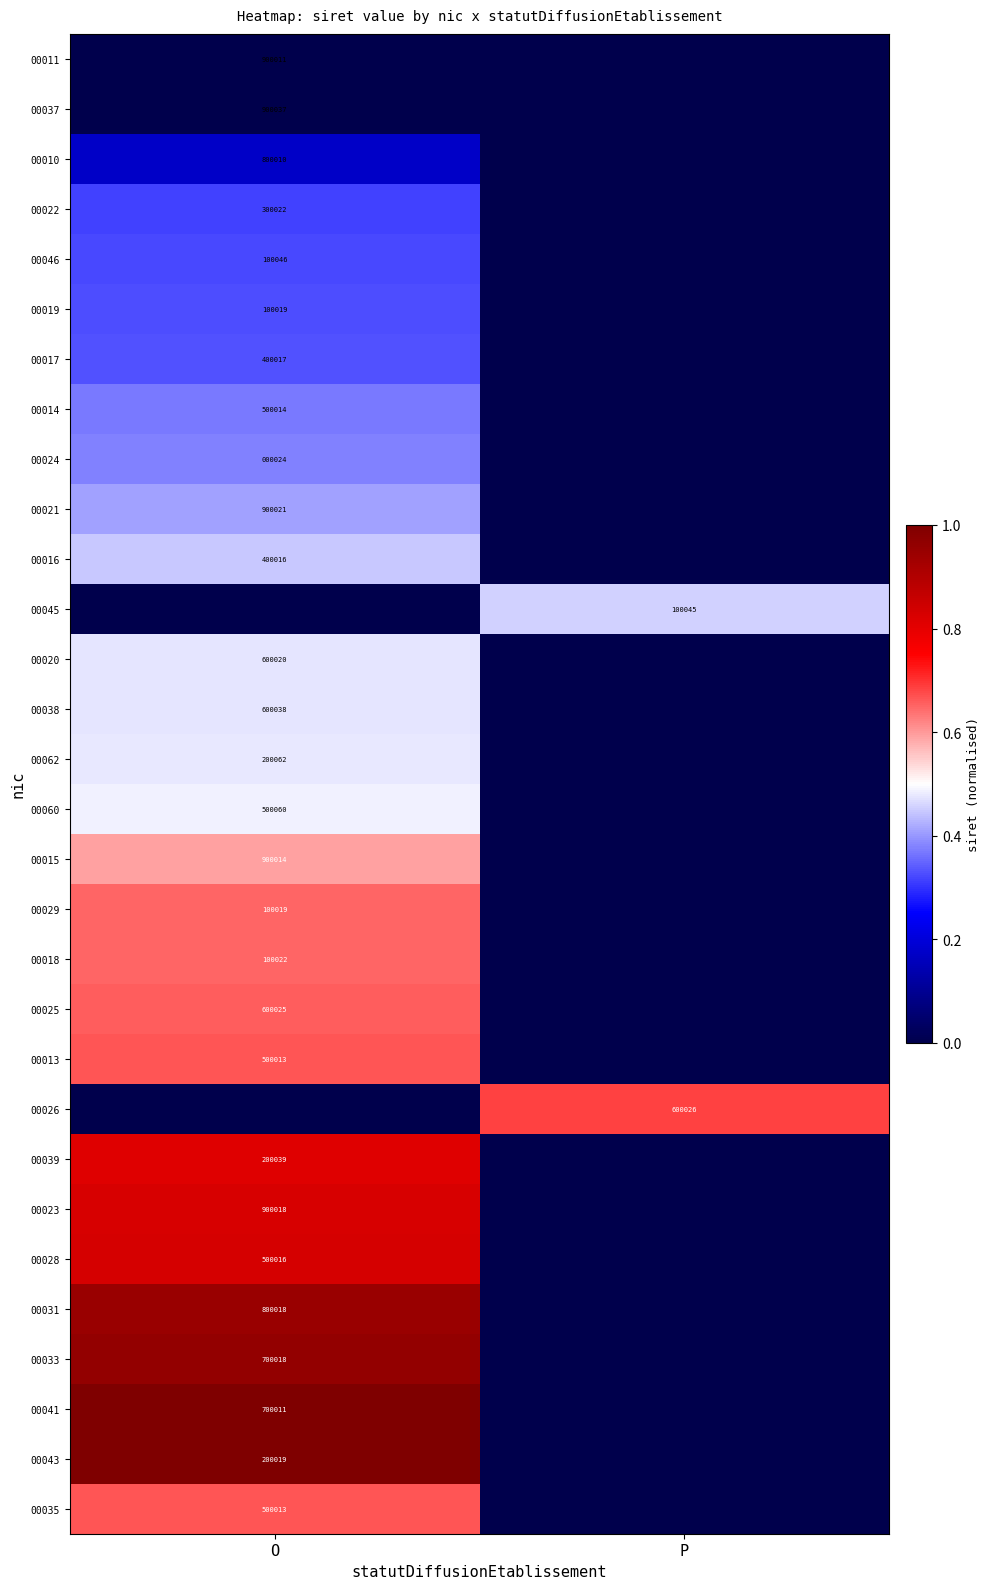

The 00022 series shows 466593 at O. True or false?

False